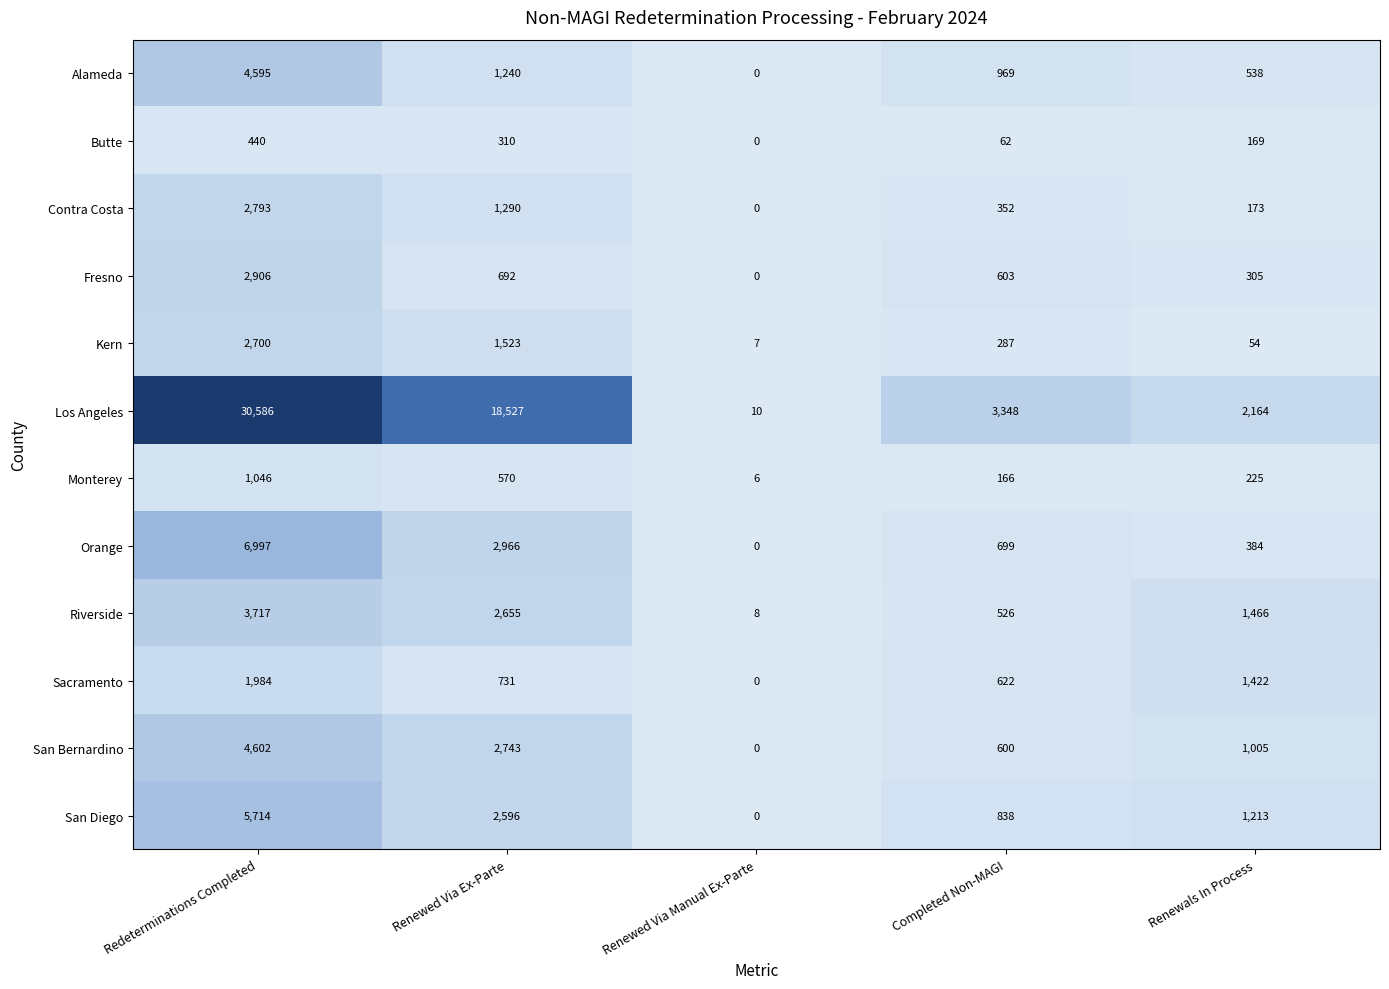

At which category is the sum across all series the highest?

Redeterminations Completed